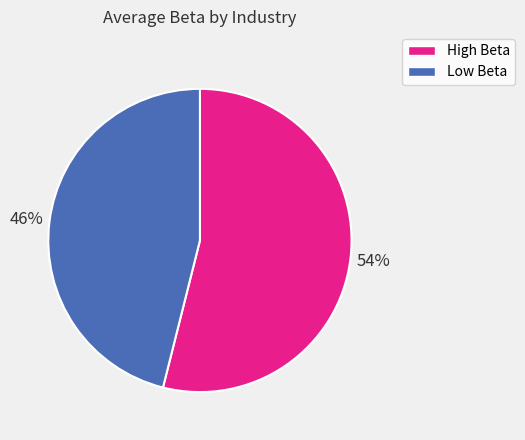

Does any single category account for the majority?

Yes